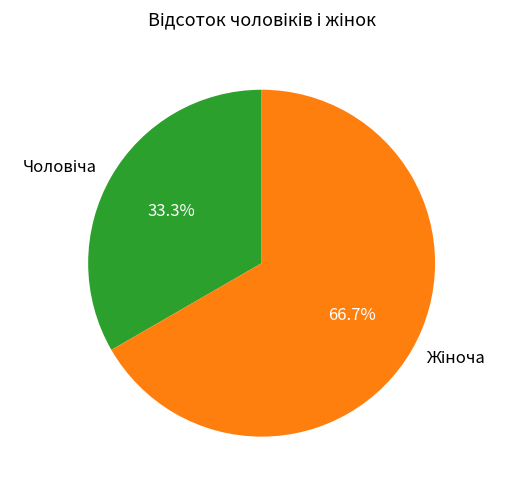

Does any single category account for the majority?

Yes